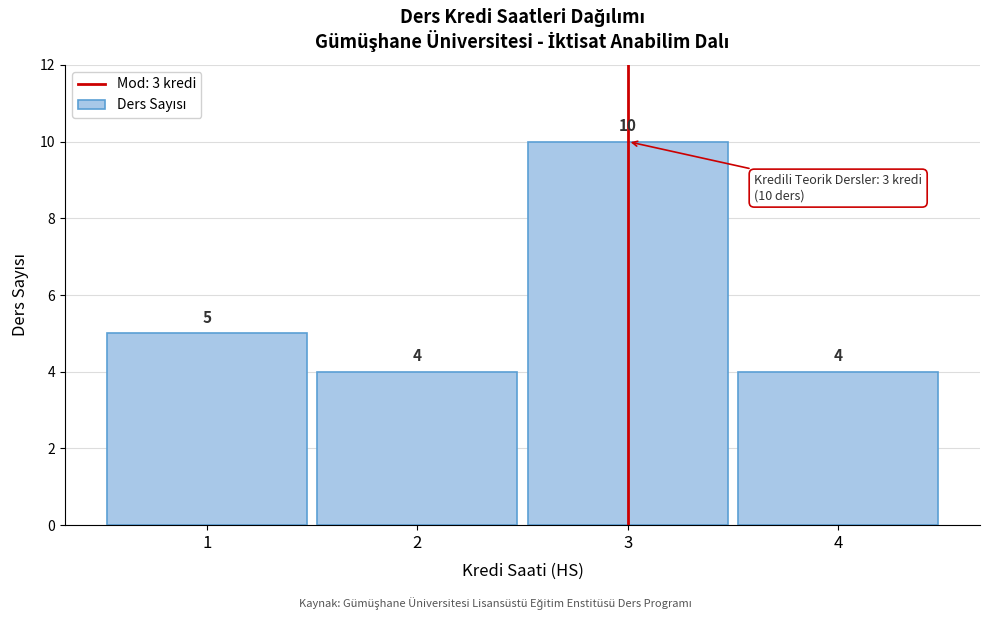

Reading left to right, transcribe this chart: for each bar, give the range it covers on the x-axis and its height.

0.5 to 1.5: 5
1.5 to 2.5: 4
2.5 to 3.5: 10
3.5 to 4.5: 4